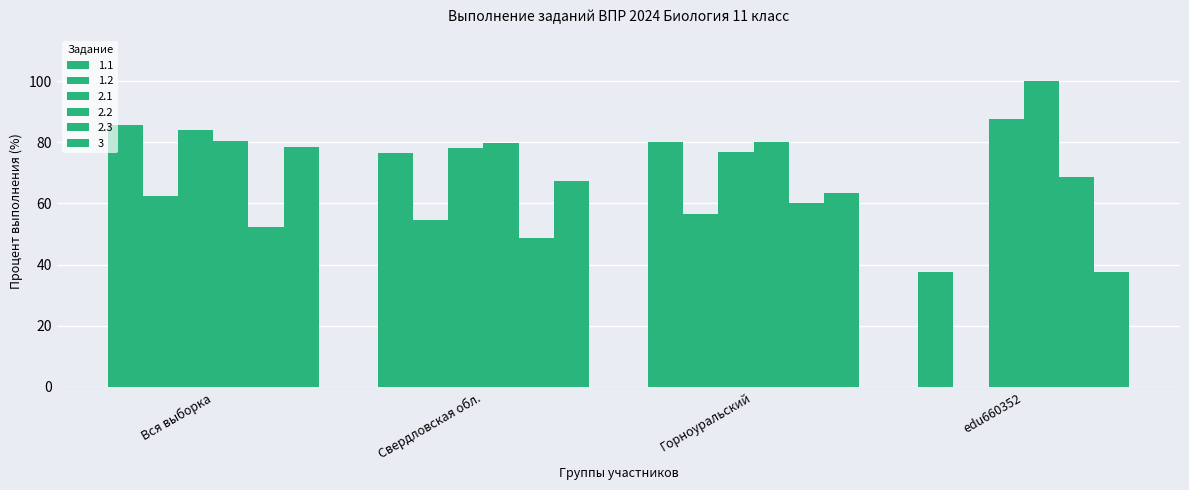

Reading left to right, list all the values displayed in this chart.

1.1: 85.6	76.4	80.0	37.5
1.2: 62.4	54.4	56.7	0.0
2.1: 83.9	78.2	76.7	87.5
2.2: 80.3	79.6	80.0	100.0
2.3: 52.2	48.6	60.0	68.8
3: 78.3	67.3	63.3	37.5